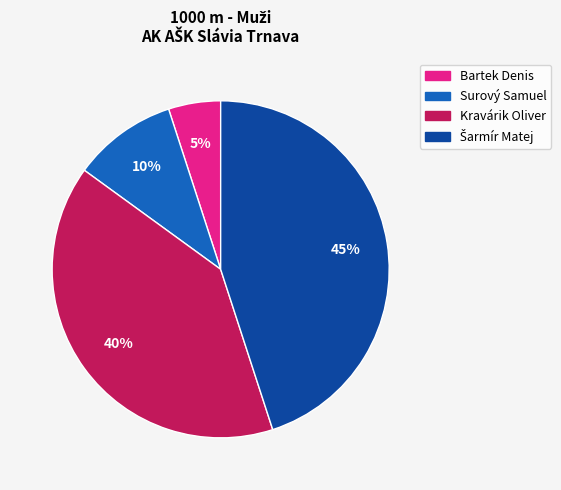

The Bartek Denis slice represents 15% of the pie. True or false?

False